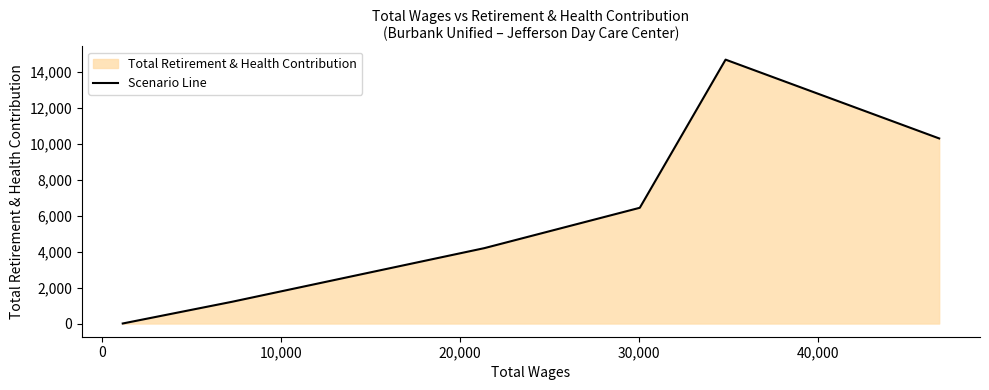

What is the sum of all values?

36806